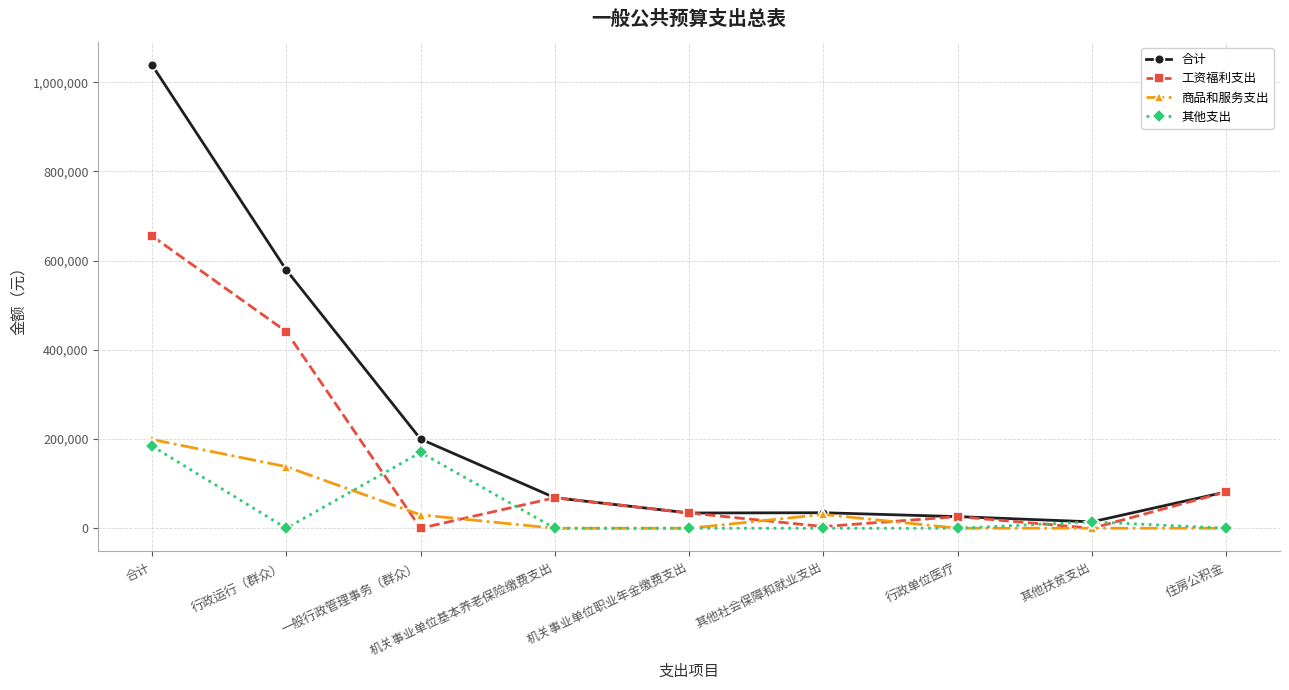

What is the maximum value shown in the chart?

1038769